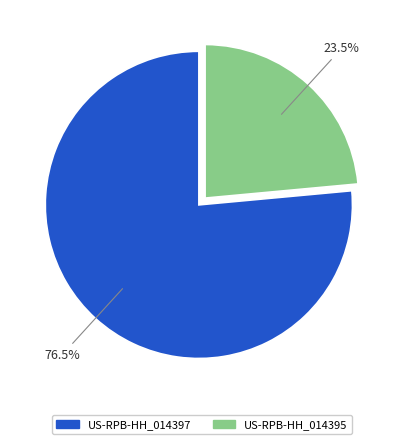

How many segments does this pie chart have?

2